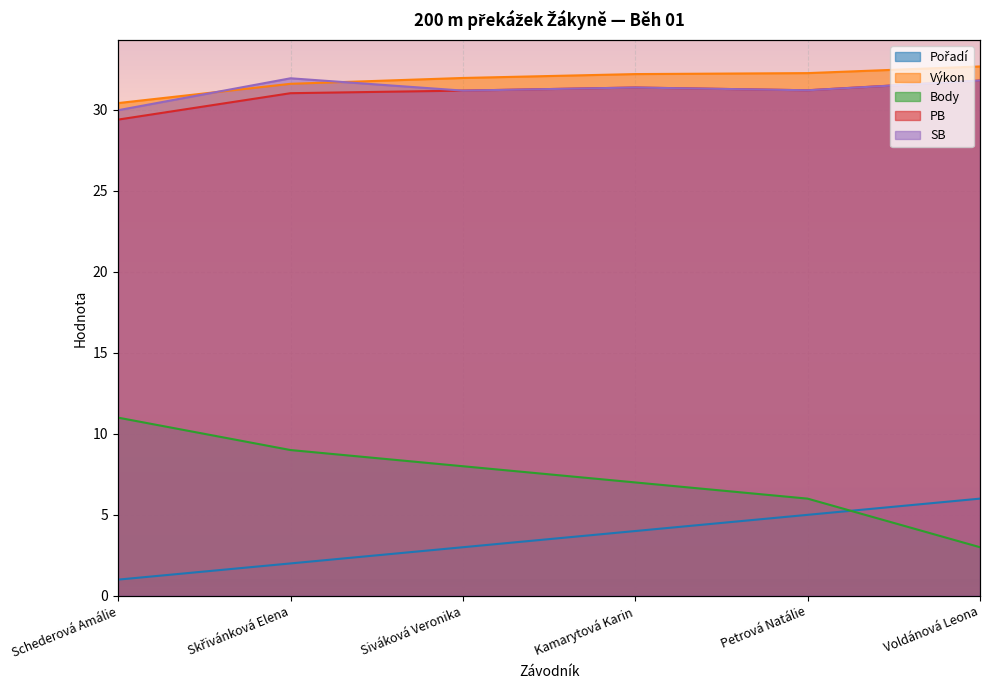

What is the difference between the SB values at Skřivánková Elena and Petrová Natálie?

0.7